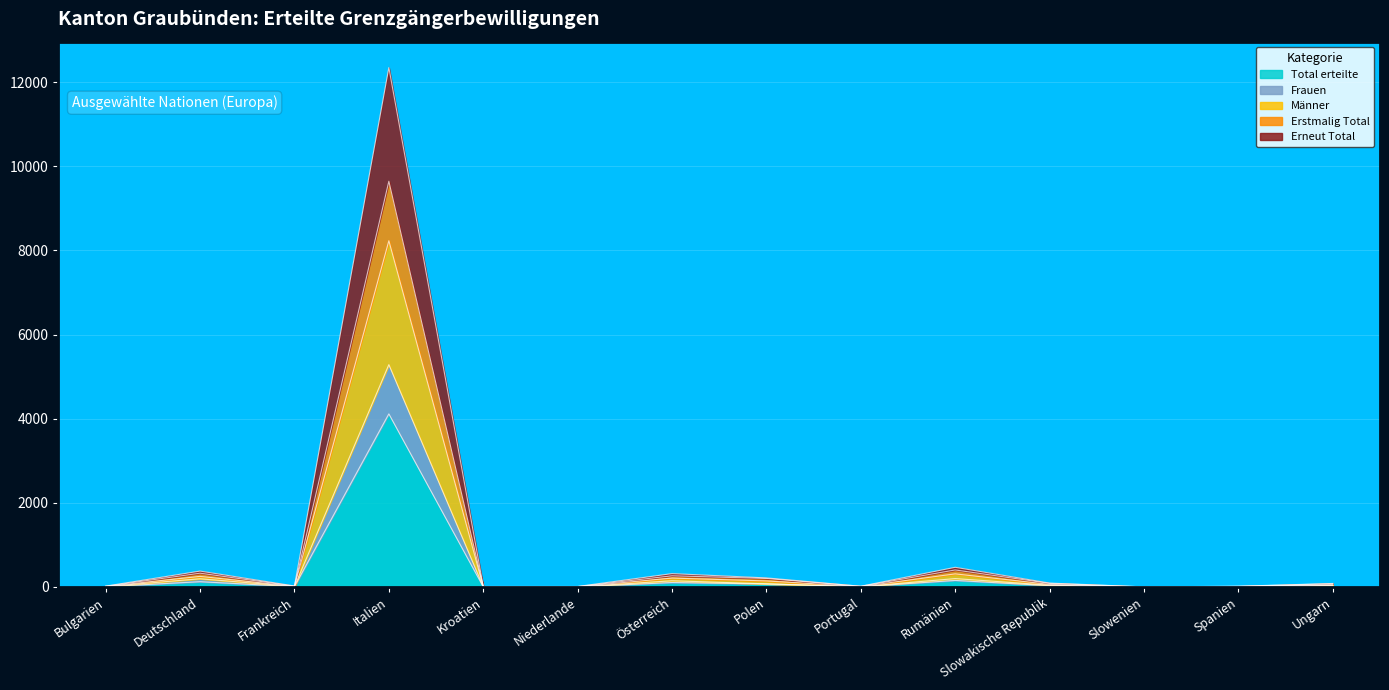

What is the value of the Total erteilte point at the 7th from the left?

106